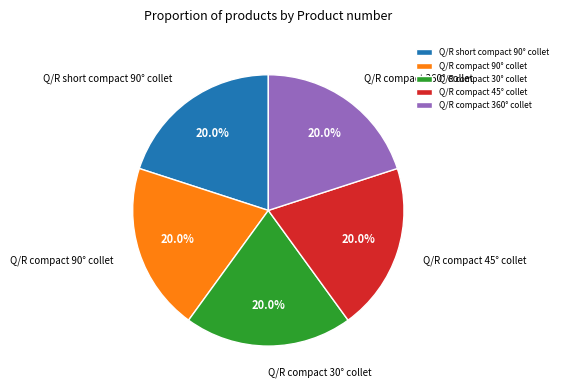

Approximately how many times larger is the value at Q/R compact 90° collet compared to Q/R short compact 90° collet?

1.0